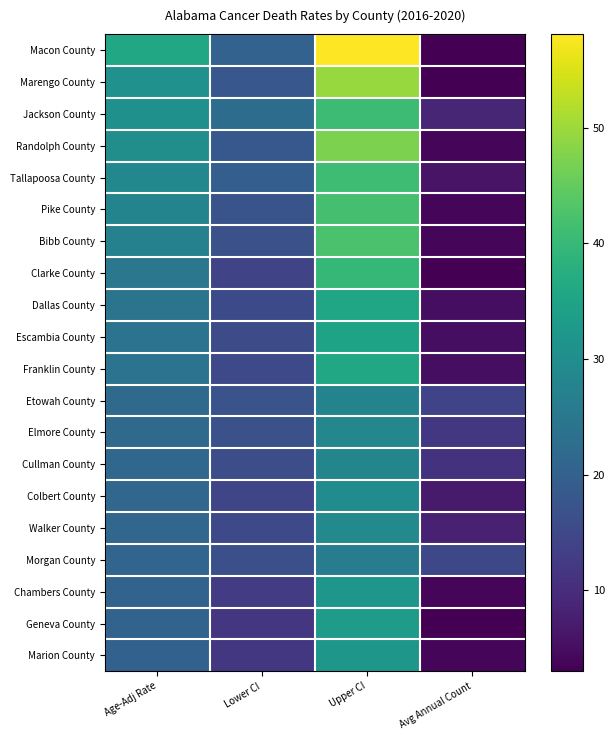

At which category is the sum across all series the highest?

Upper CI